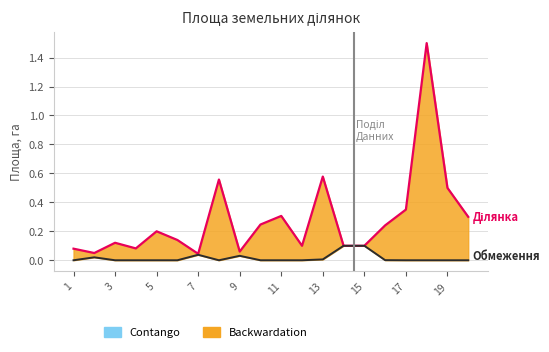

Reading left to right, list all the values displayed in this chart.

Площа ділянки: 0.1	0.1	0.1	0.1	0.2	0.1	0.0	0.6	0.1	0.2	0.3	0.1	0.6	0.1	0.1	0.2	0.3	1.5	0.5	0.3
Площа обмеження: 0.0	0.0	0.0	0.0	0.0	0.0	0.0	0.0	0.0	0.0	0.0	0.0	0.0	0.1	0.1	0.0	0.0	0.0	0.0	0.0